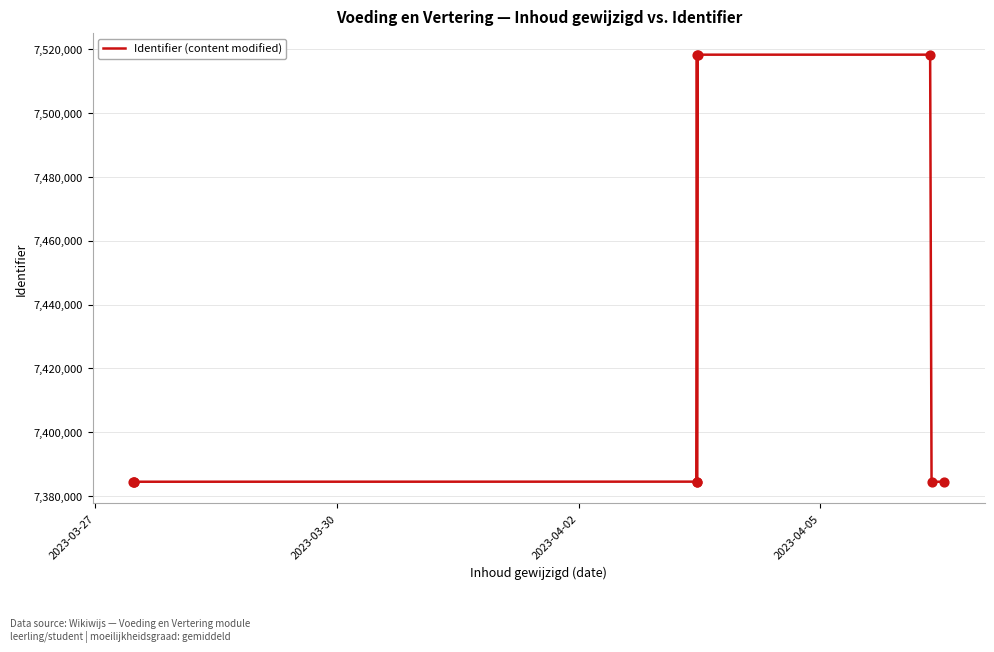

What is the difference between the maximum and minimum values?

133687